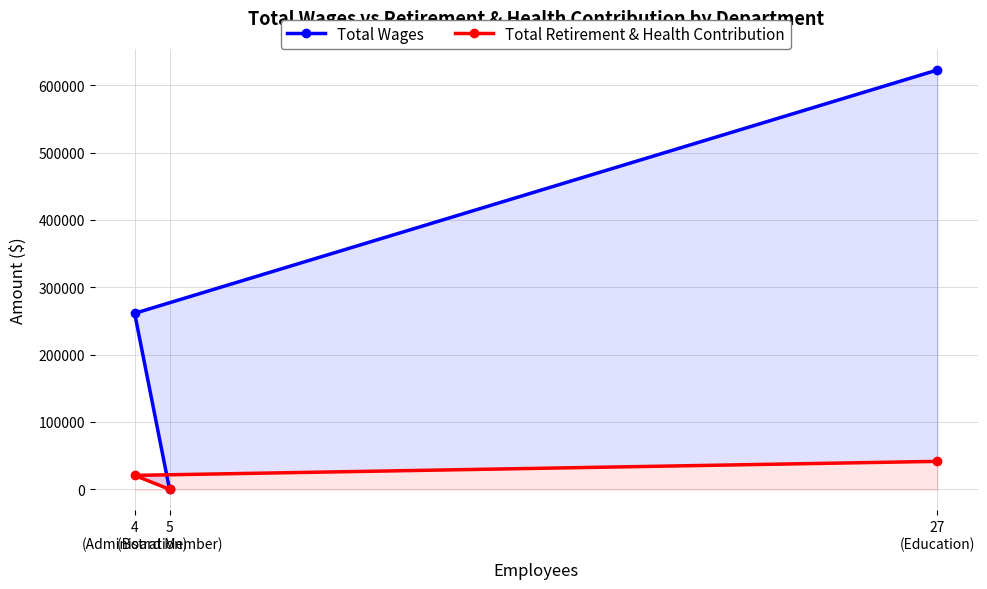

Where is Total Wages nearest to the value 311305?

4
(Administration)